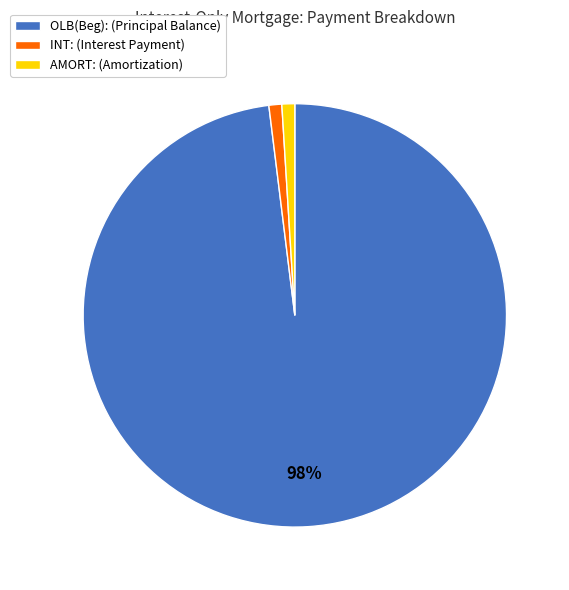

To the nearest percent, what percentage of the pie is INT:?

1%